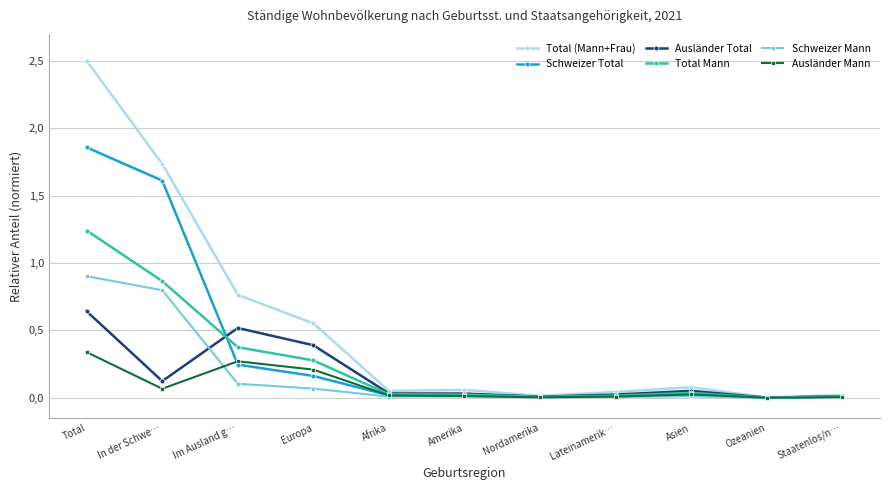

At which category does Ausländer Total reach its first local valley?

In der Schwe…